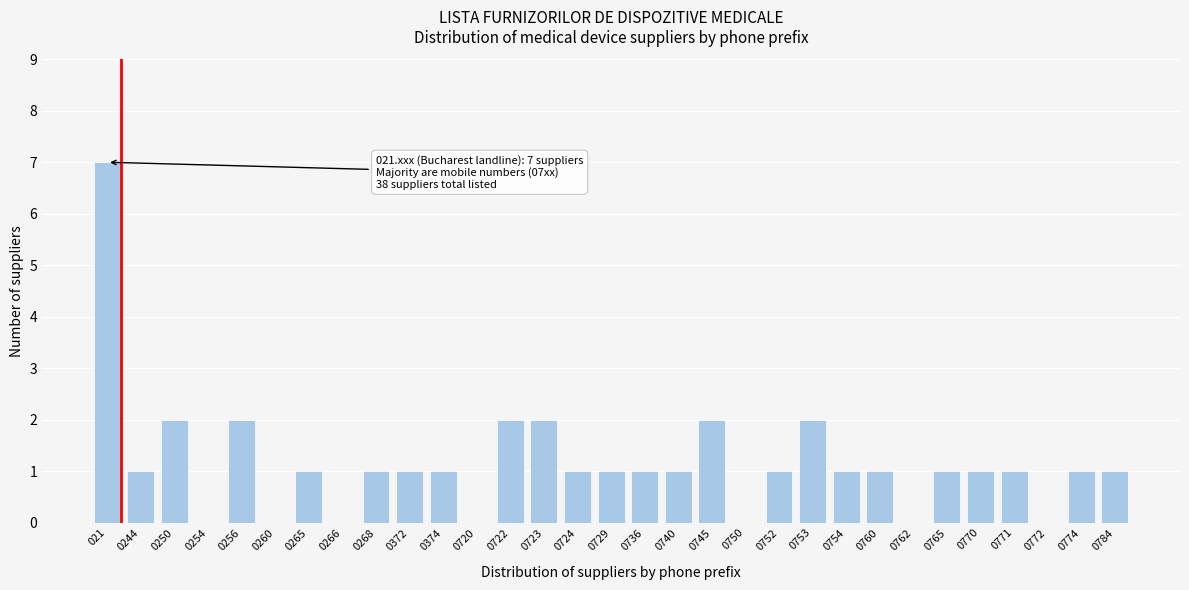

At which category does the chart reach its peak across all series?

021